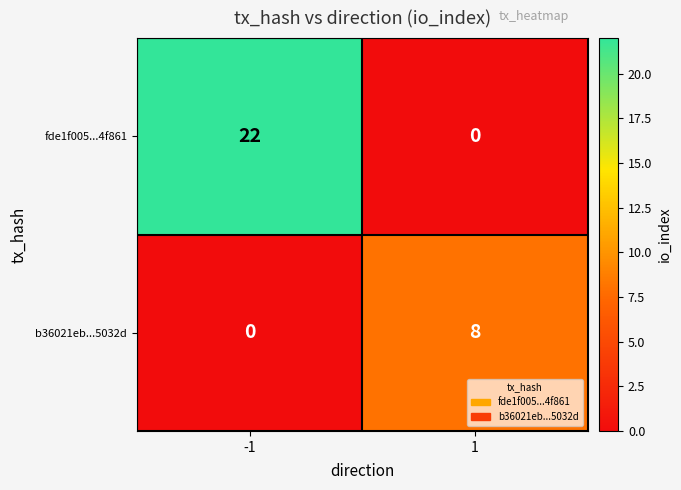

What is the maximum value for b36021eb...5032d?

8